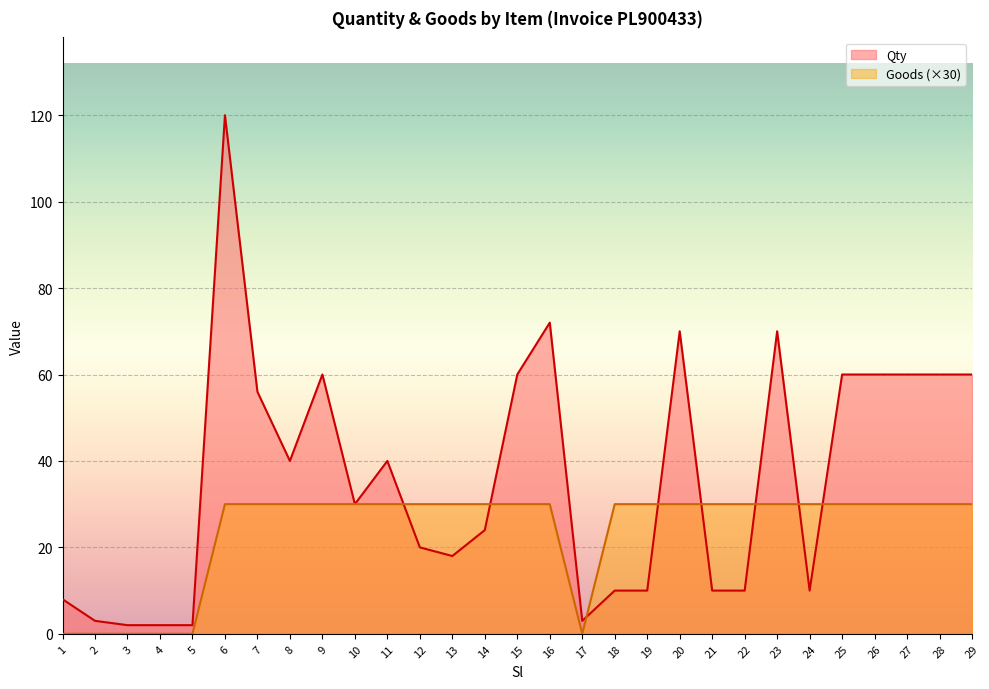

The Goods series shows 8 at 26. True or false?

False